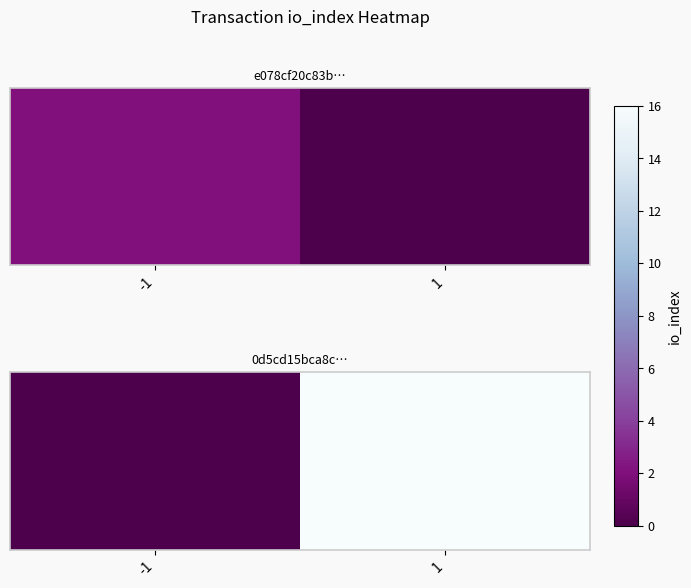

Is it true that the value at -1 is 9?

False